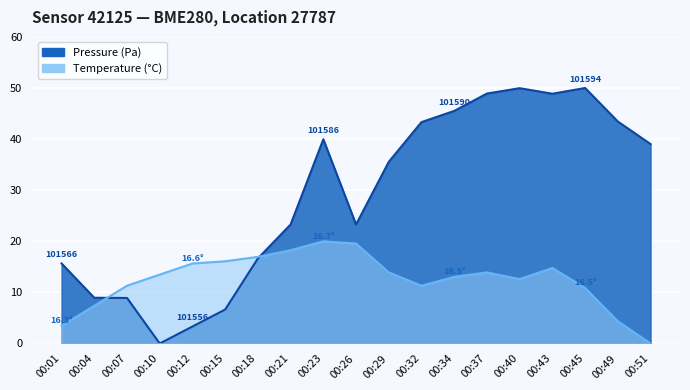

What is the difference between the pressure values at 00:32 and 00:49?

0.1